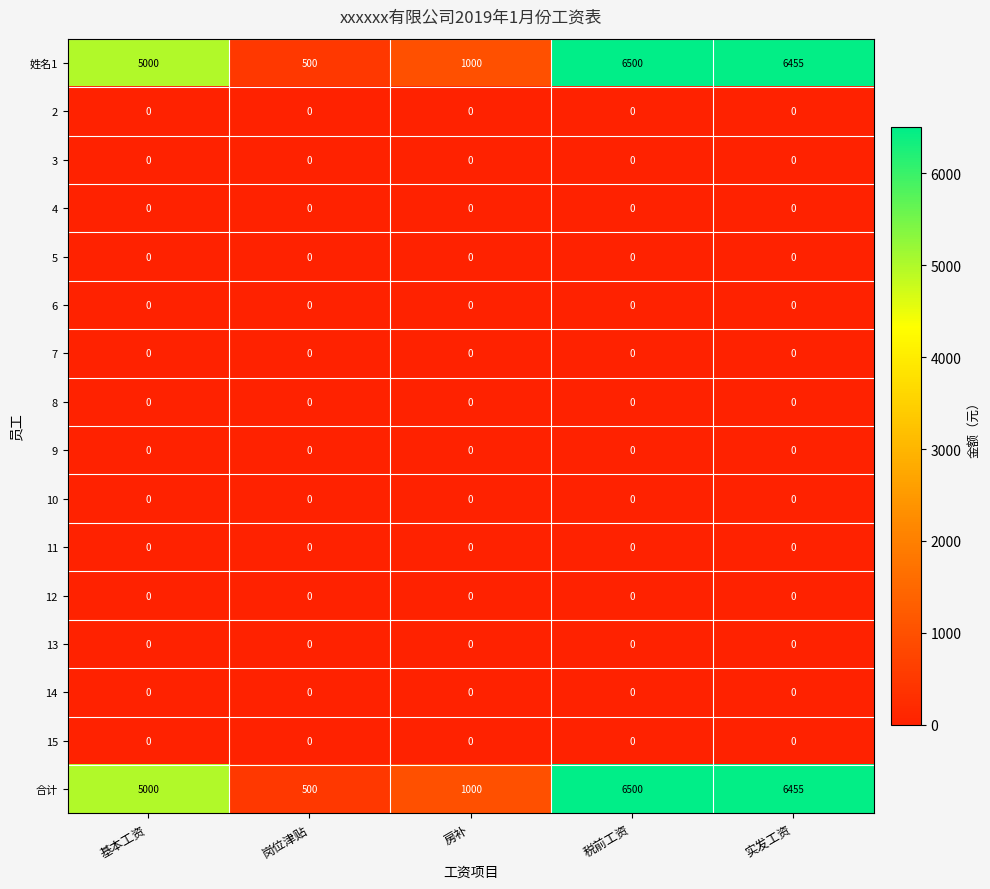

What is the total value across all series at 实发工资?

12910